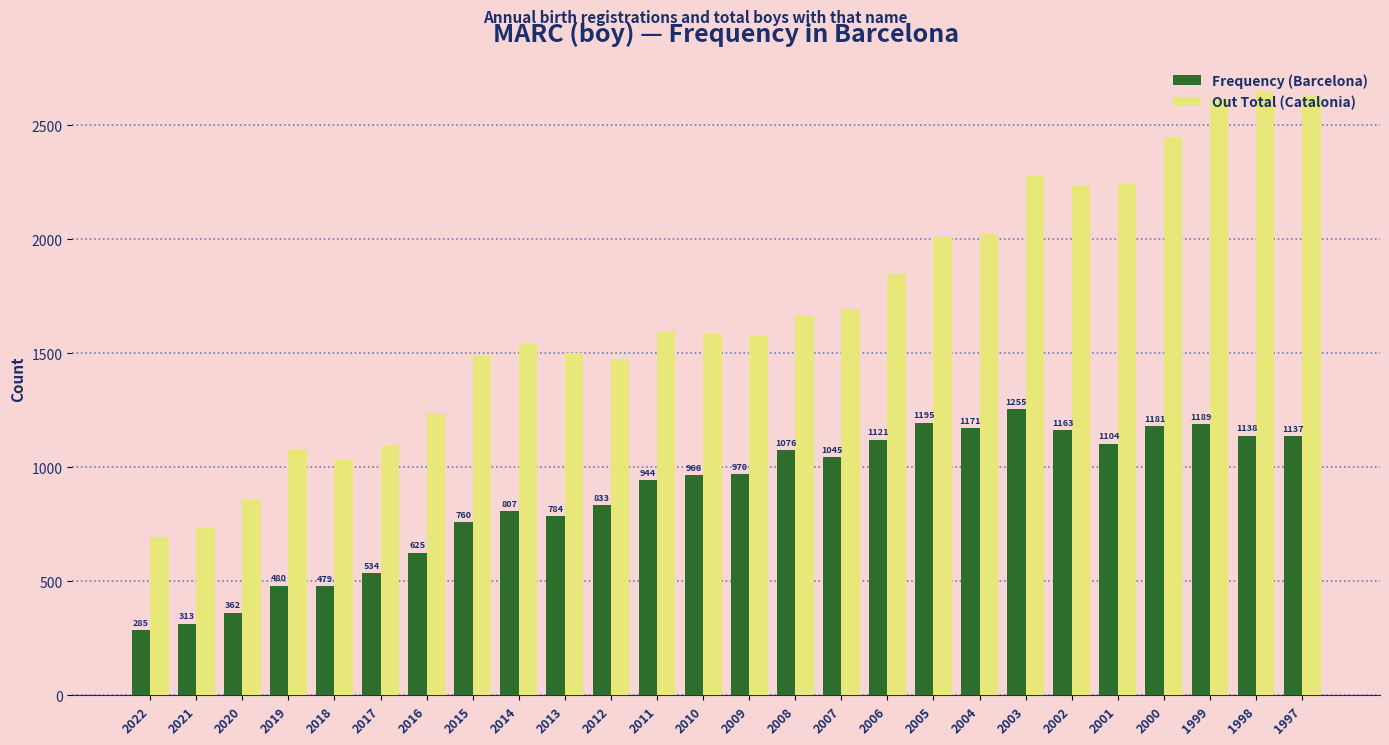

Count the number of data series in this chart.

2